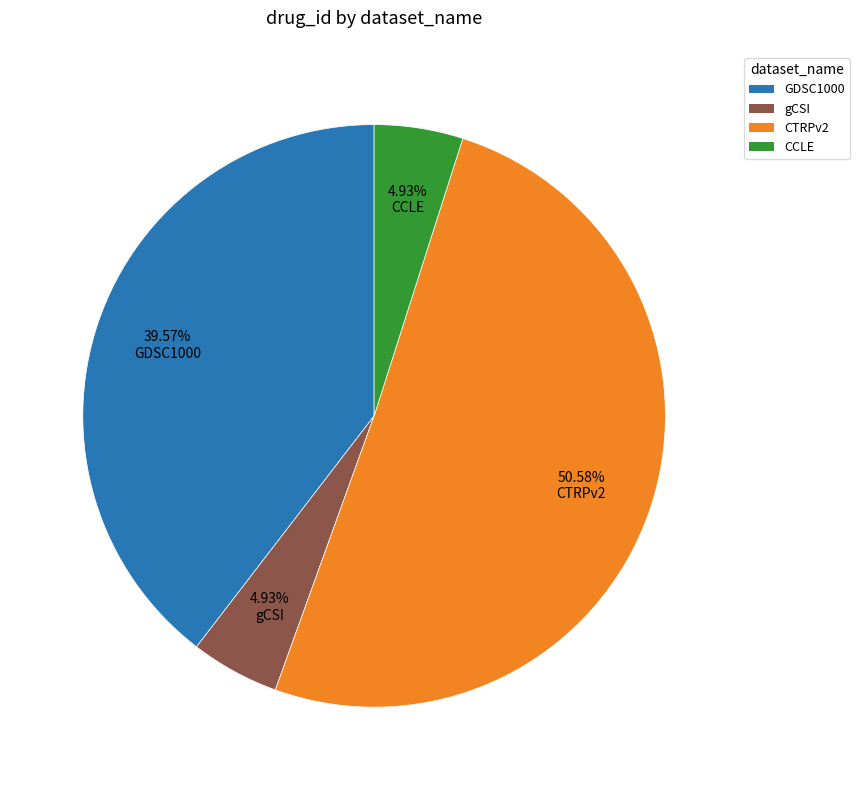

Is there a majority slice in this chart?

Yes